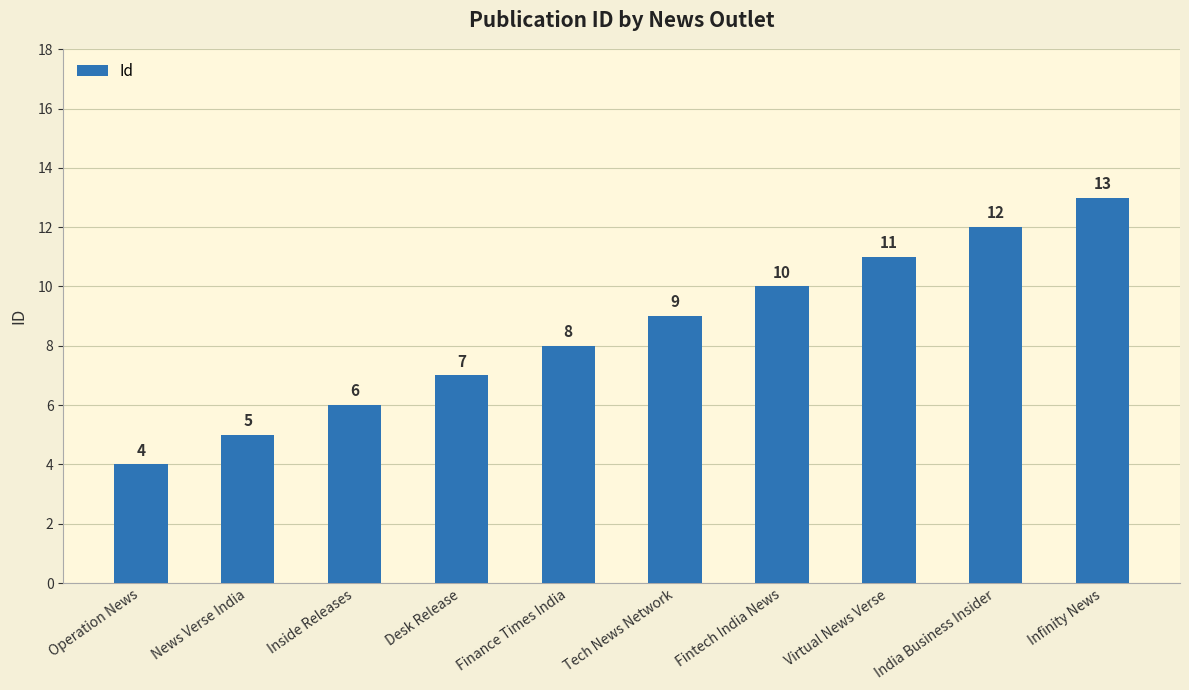

True or false: the data shows 6 at Inside Releases.

True